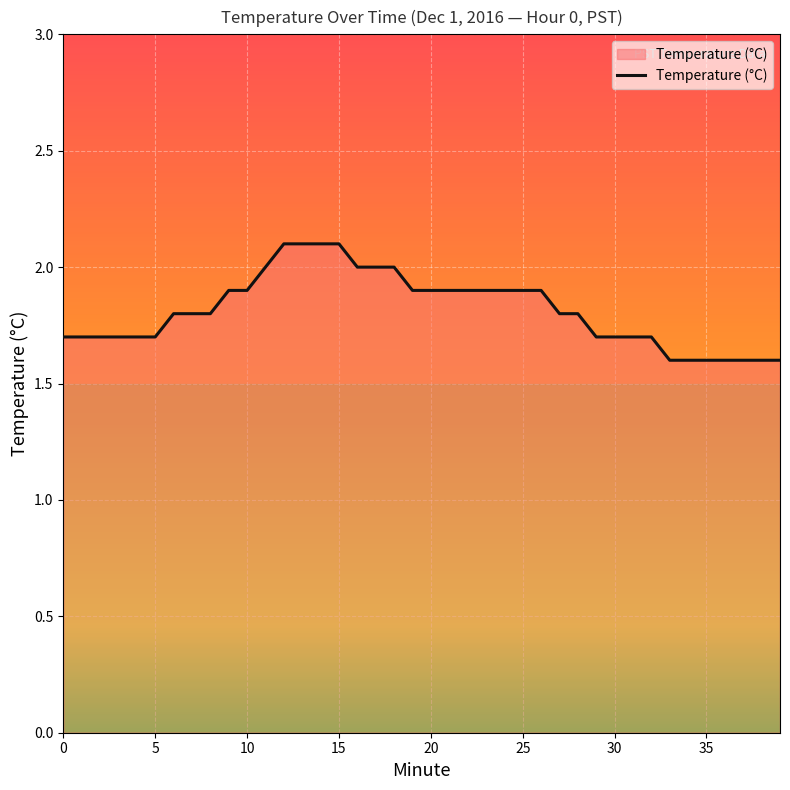

What is the difference between the maximum and second lowest values?

0.5